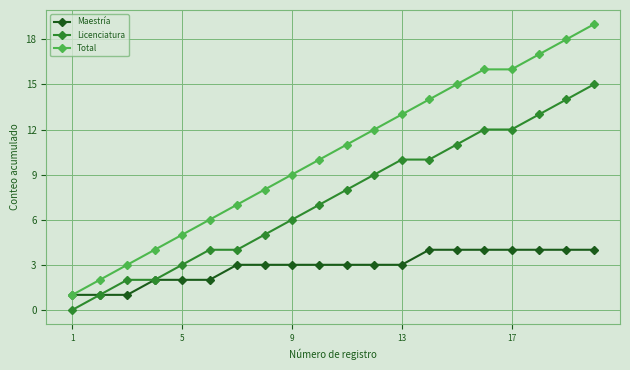

Rank the series by their average value, from highest to lowest.

Total, Licenciatura, Maestría